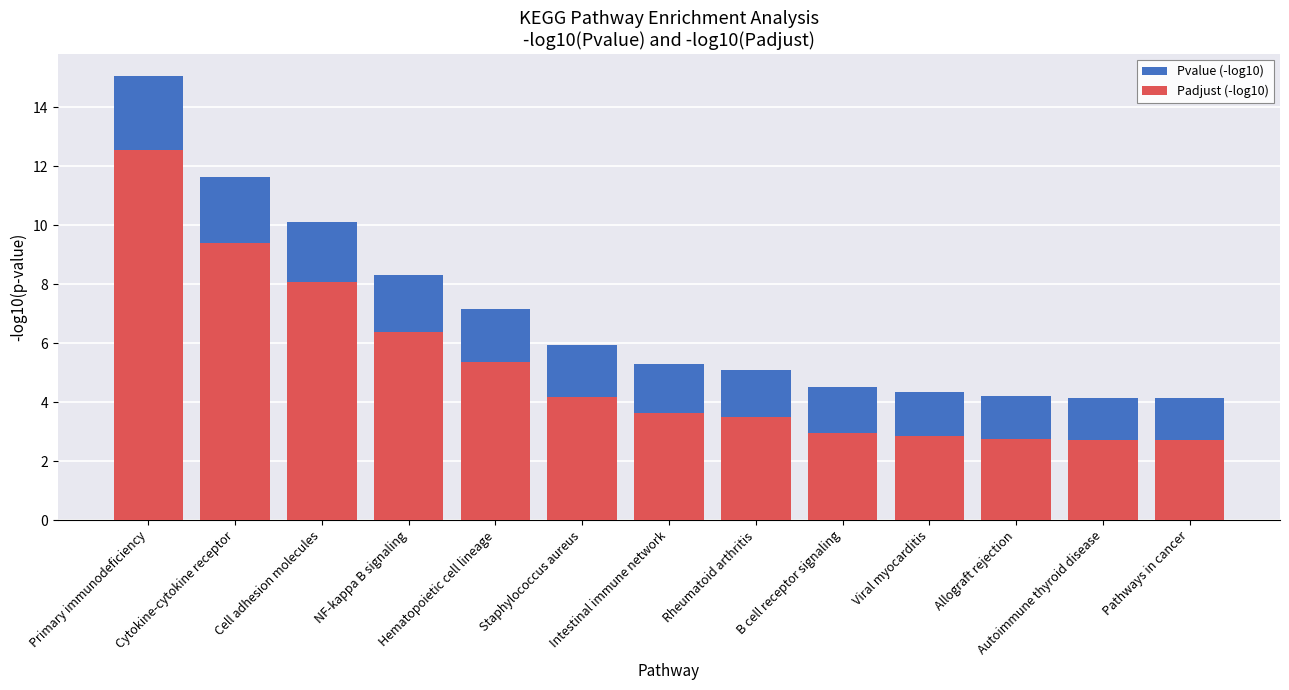

Which series changed the most between Cytokine-cytokine receptor and NF-kappa B signaling?

Pvalue (-log10)